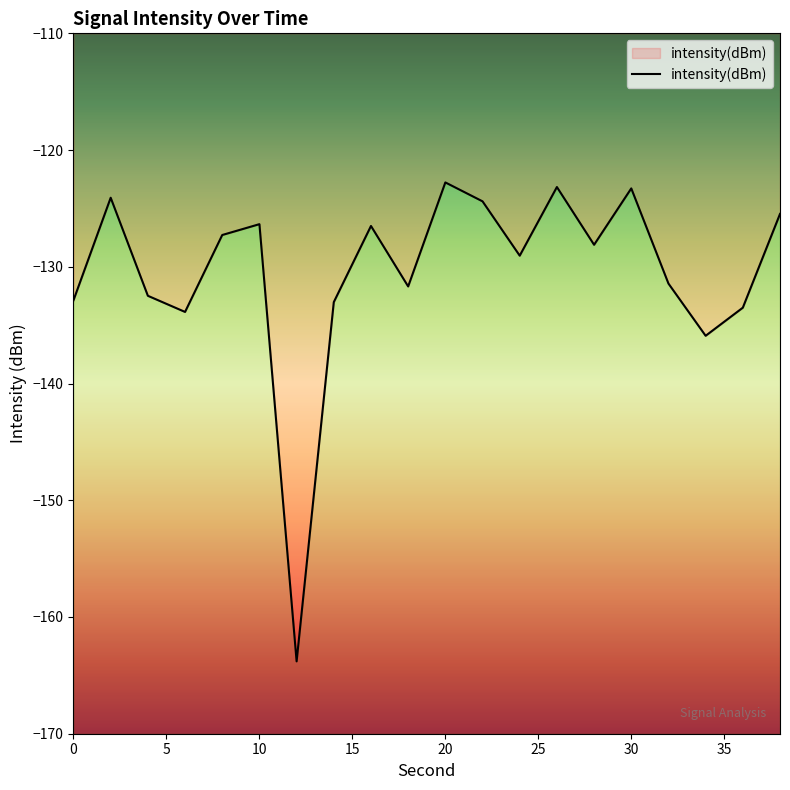

At which category does the chart reach its peak across all series?

20